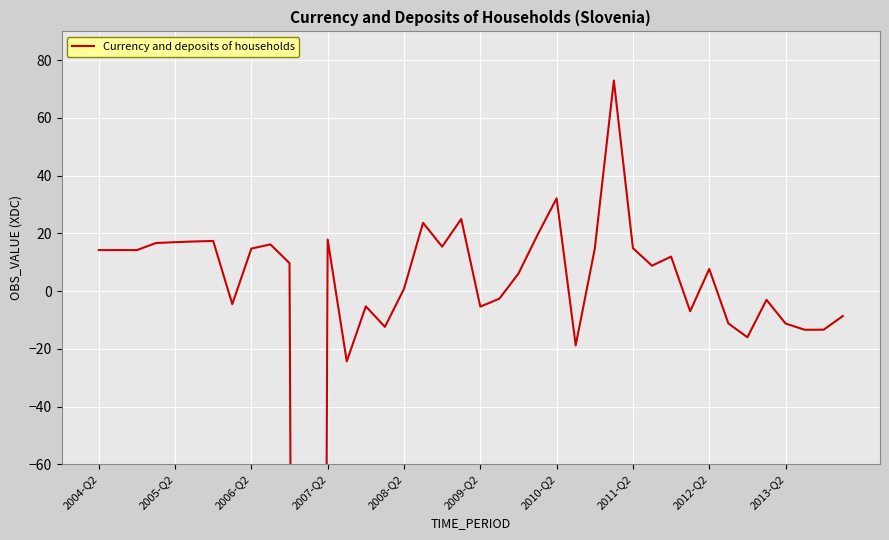

Reading left to right, what are all the values shown in this chart?

14.2	14.2	14.2	16.7	16.9	17.2	17.4	-4.5	14.7	16.2	9.7	-1420.4	17.9	-24.4	-5.3	-12.4	0.8	23.7	15.4	25.0	-5.4	-2.6	6.1	19.5	32.1	-18.8	14.7	73.0	14.9	8.8	12.0	-7.0	7.7	-11.2	-16.0	-3.0	-11.2	-13.4	-13.4	-8.6